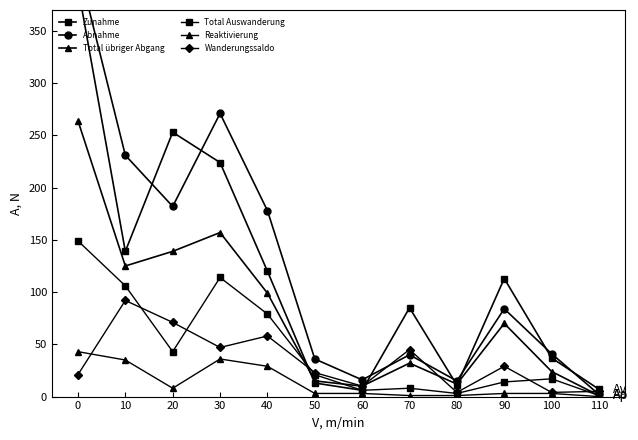

Which series changed the most between 0 and 10?

Zunahme